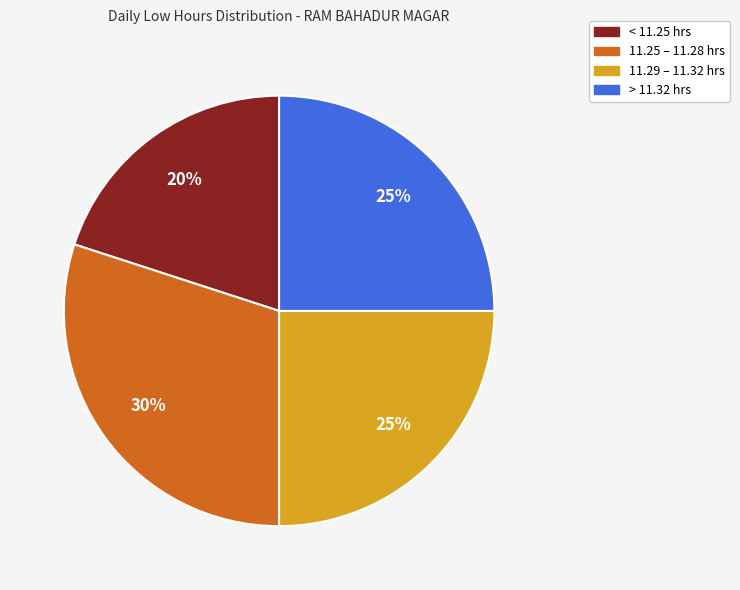

To the nearest percent, what is the difference between the largest and smallest slice percentages?

10%